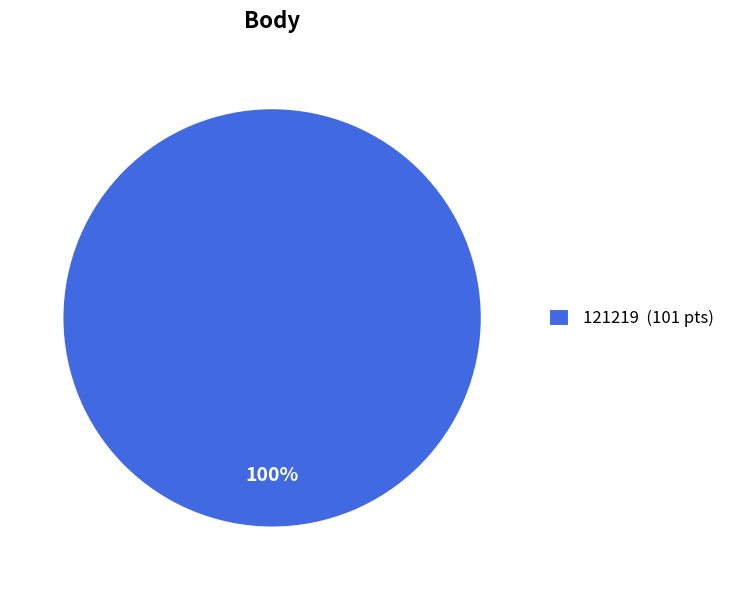

Which slice represents more than half of the pie?

121219 (101 pts)